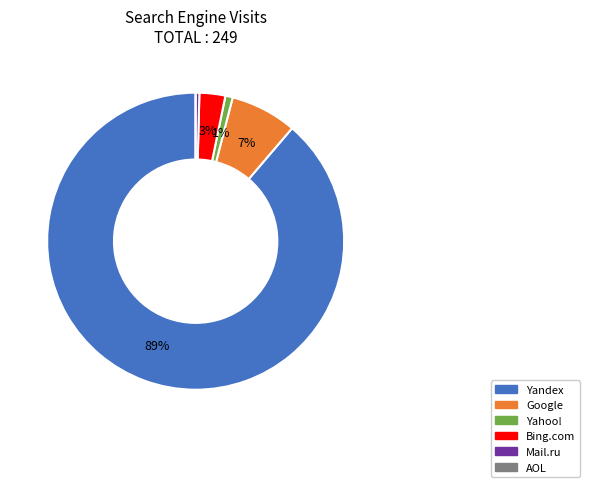

Which slice is the largest?

Yandex